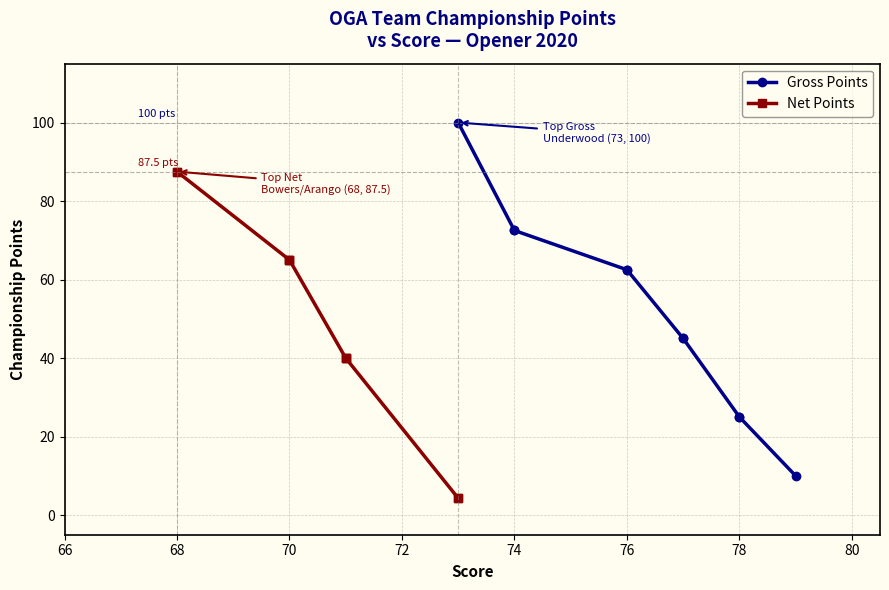

Which series has the widest spread of values?

Gross Points